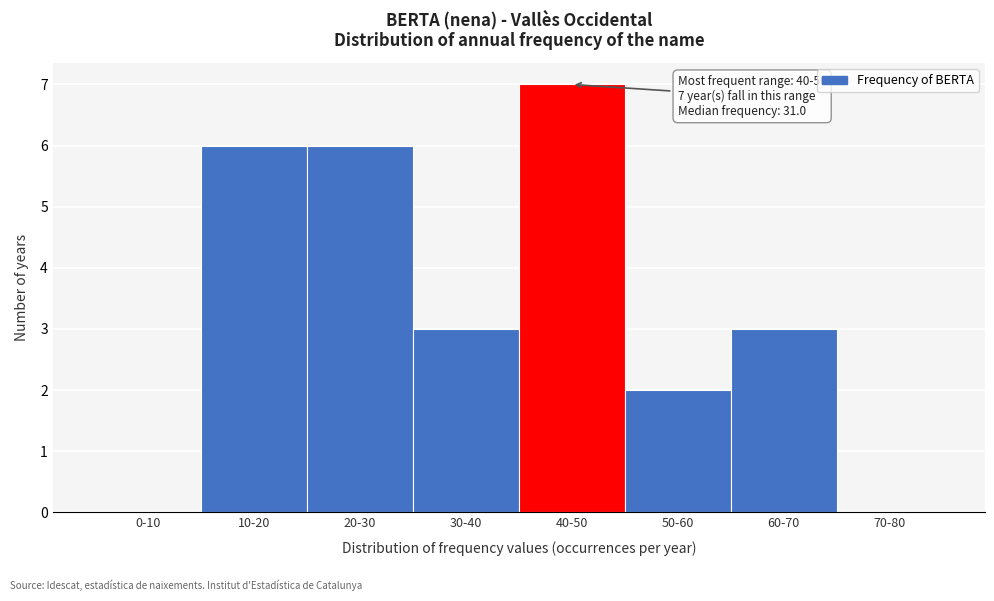

Reading right to left, extract all data points from this chart.

70-80=0	60-70=3	50-60=2	40-50=7	30-40=3	20-30=6	10-20=6	0-10=0